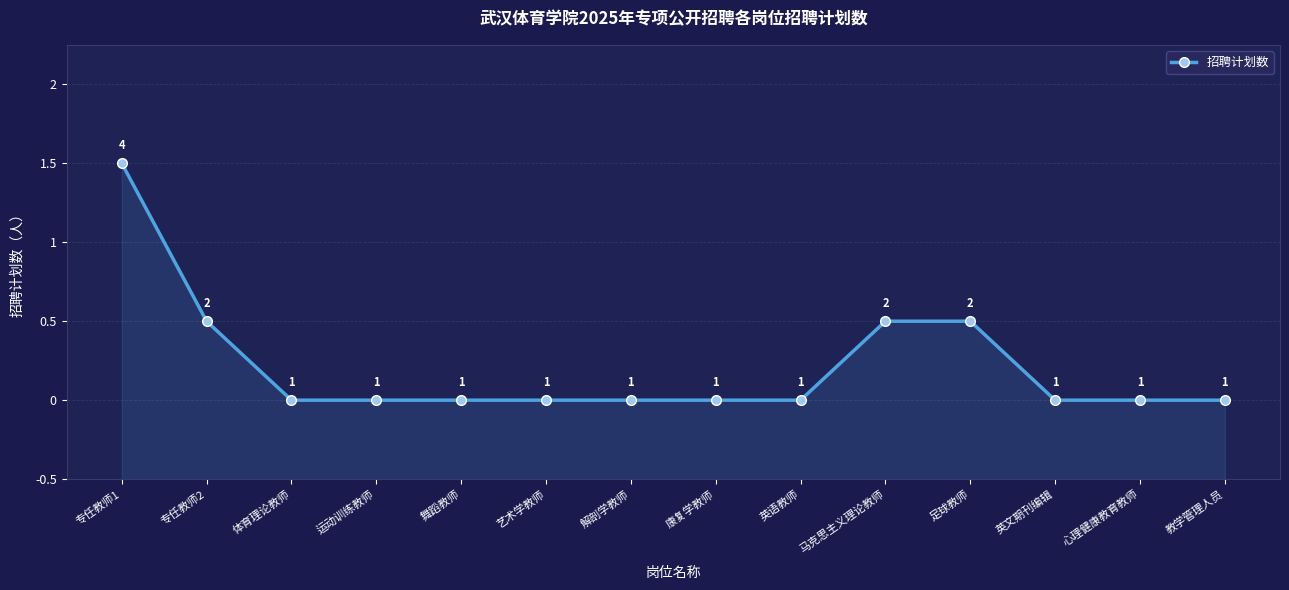

What is the ratio of the value at 解剖学教师 to the value at 心理健康教育教师?

1.0